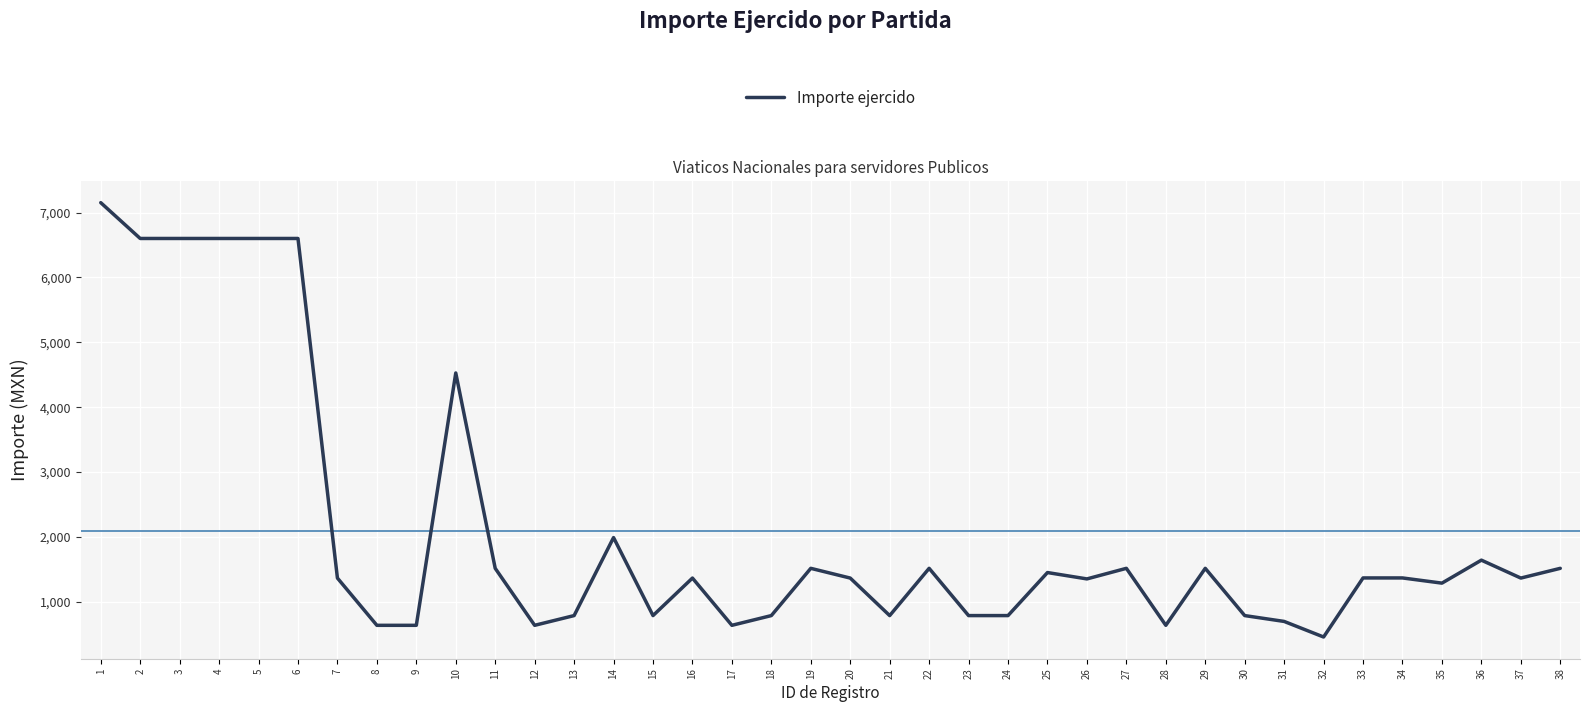

Approximately how many times larger is the value at 29 compared to 16?

1.1